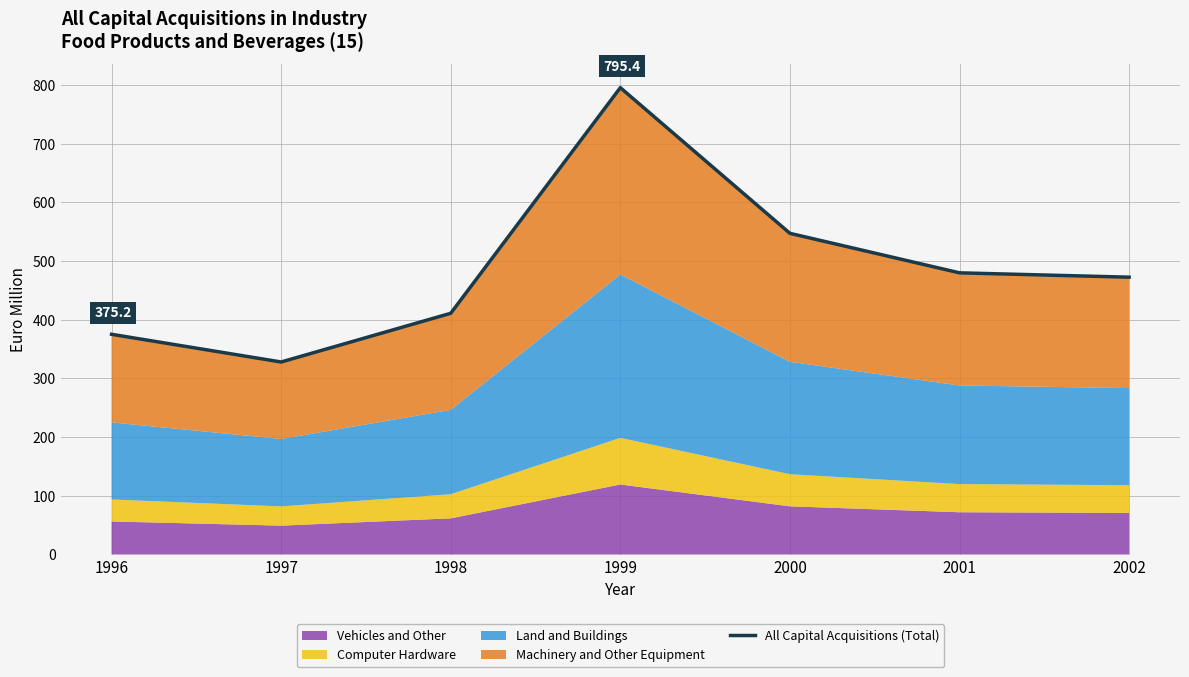

How many points are higher than both their immediate neighbors (excluding endpoints)?

1